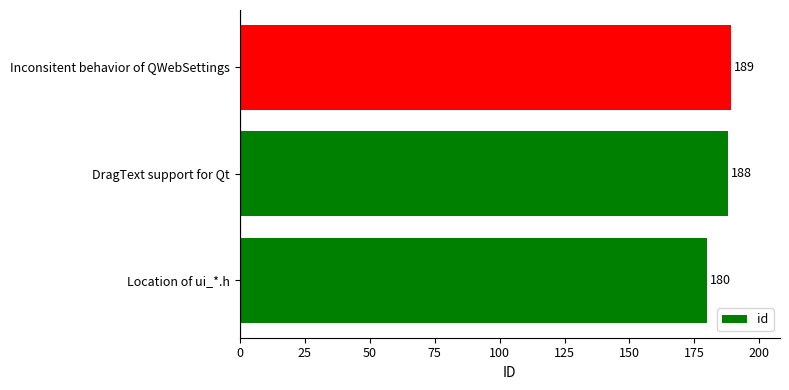

What is the difference between the second highest and minimum values?

8